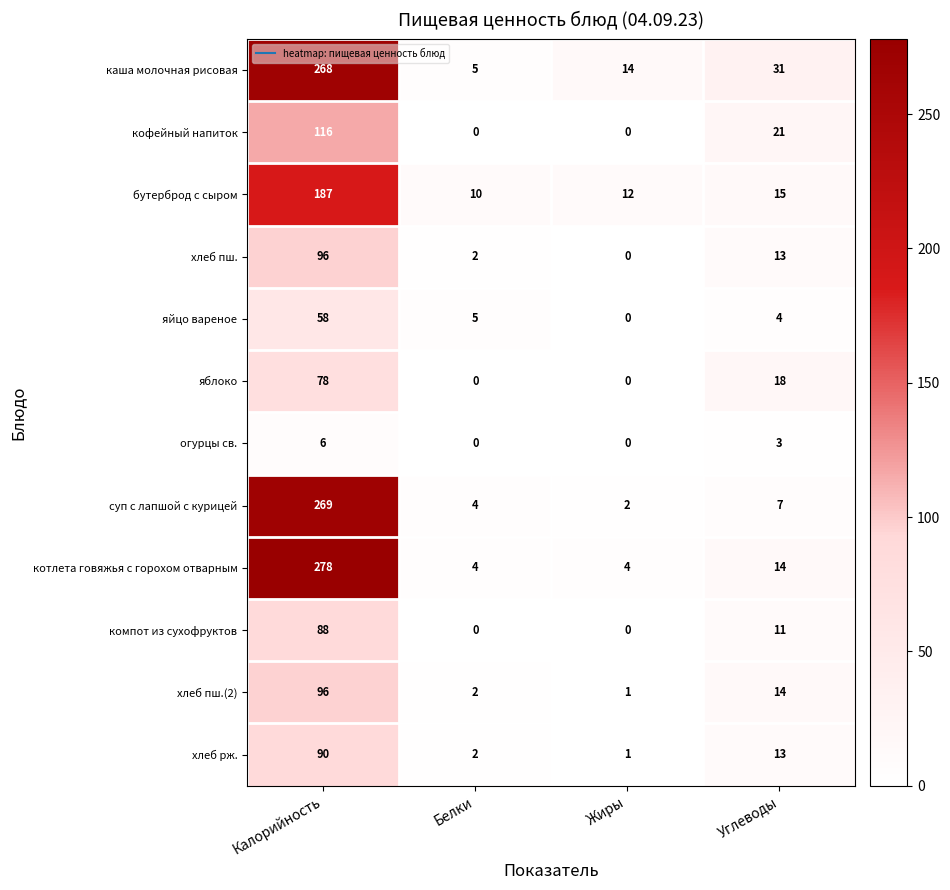

The котлета говяжья с горохом отварным series shows 4 at Белки. True or false?

True